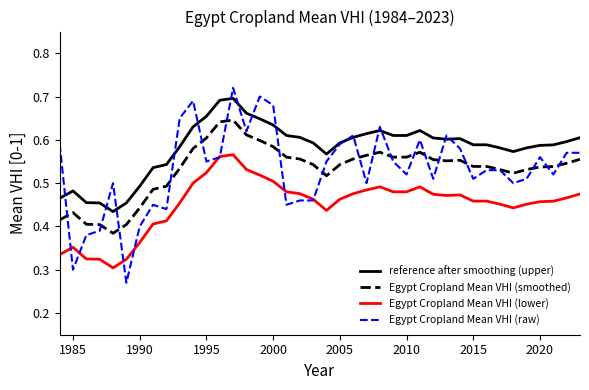

Which series has the widest spread of values?

Egypt Cropland Mean VHI (raw)